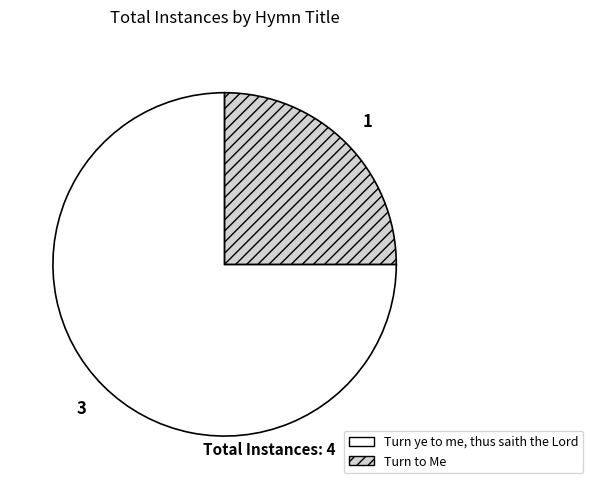

The Turn to Me slice represents 30% of the pie. True or false?

False